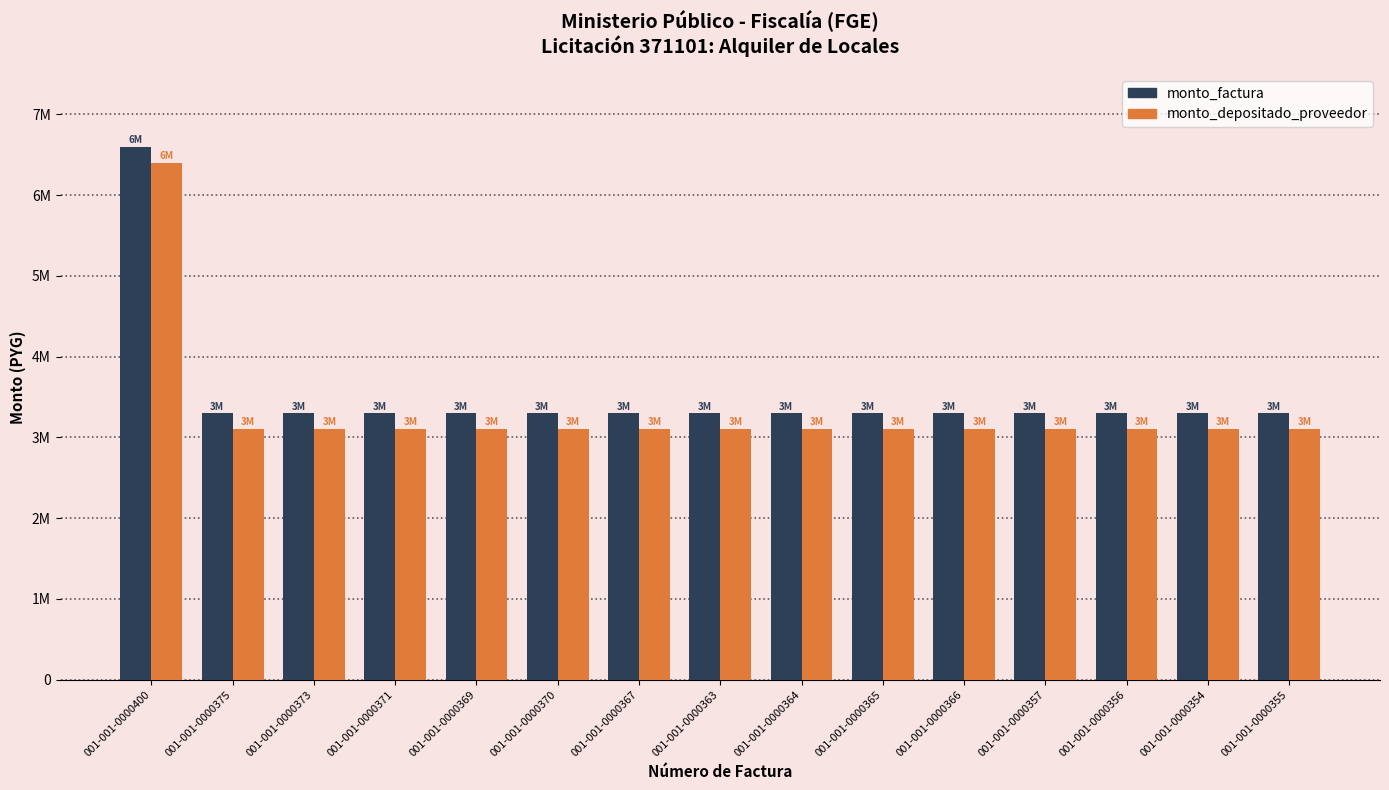

What are all the series names shown in the legend?

monto_factura, monto_depositado_proveedor